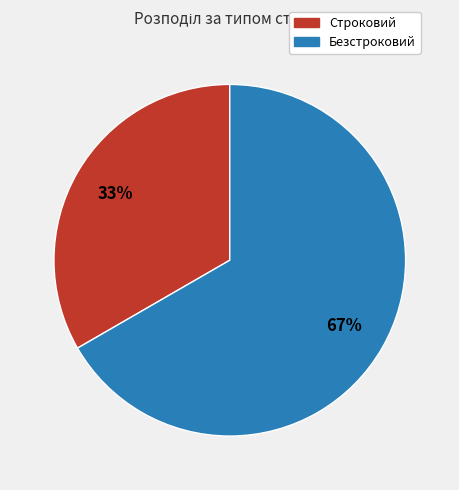

Do Безстроковий and Строковий together represent more than half of the pie?

Yes